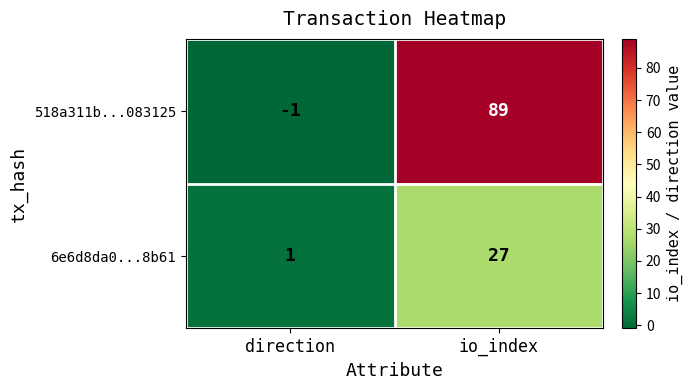

At which label is 518a311b...083125 closest to 44?

direction